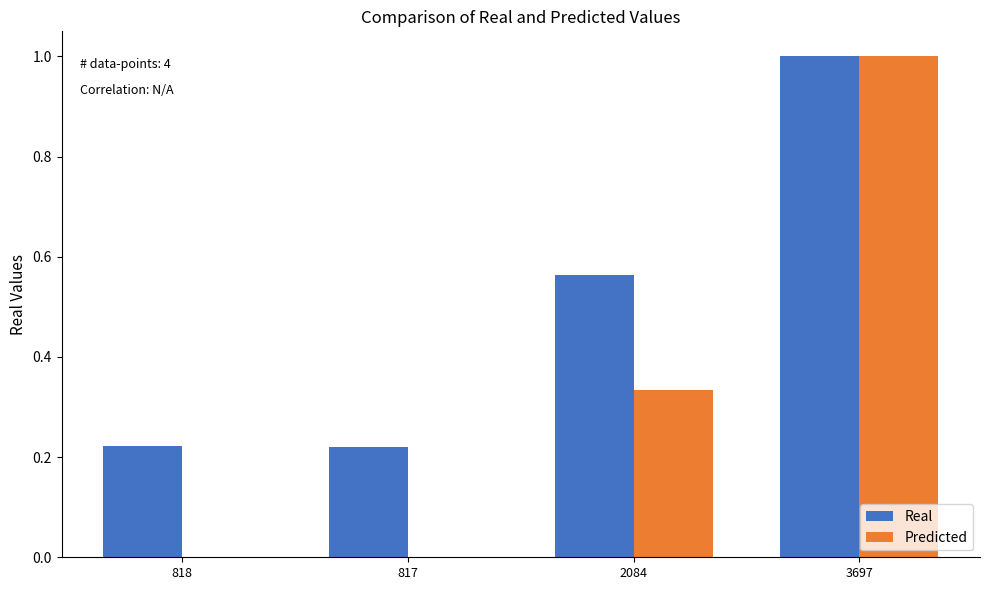

Count the number of data series in this chart.

2